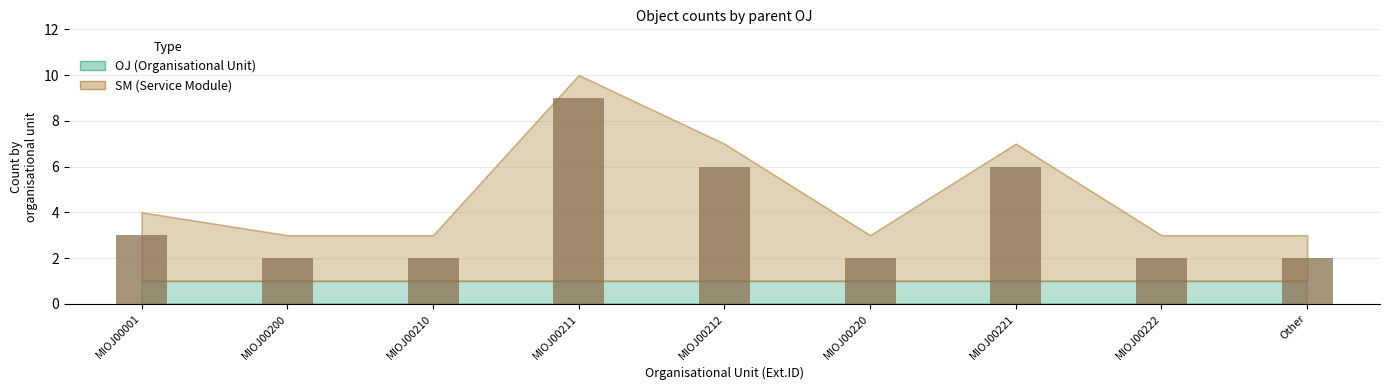

What position from the left is MIOJ00211?

4